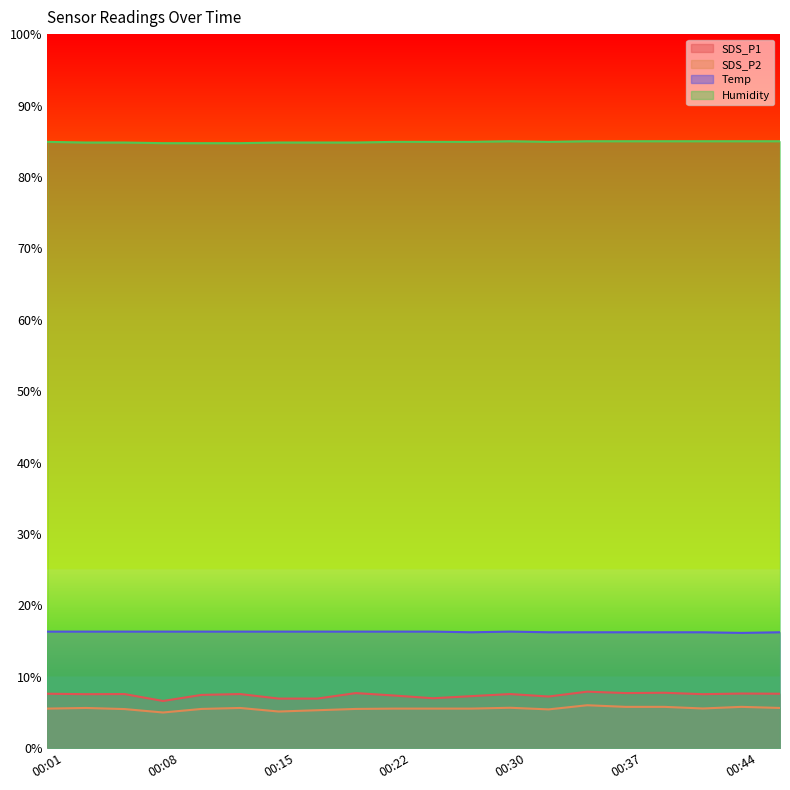

The value of SDS_P2 at 00:05 is 5.5. True or false?

True